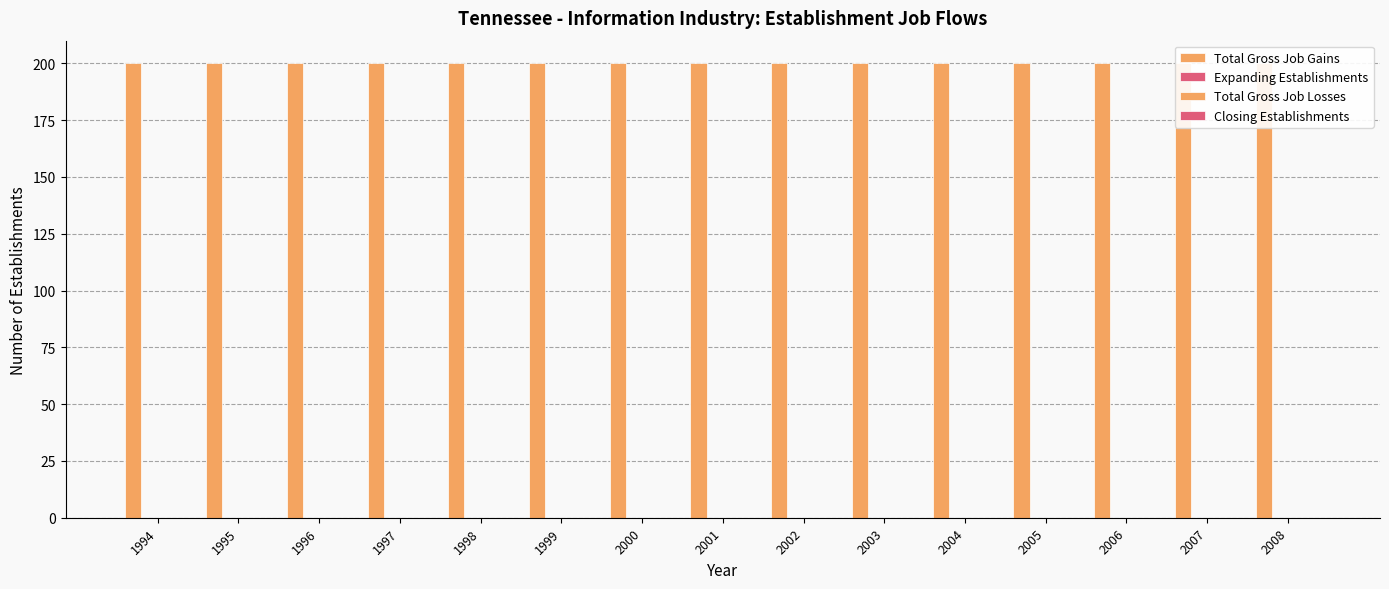

List the labels in order of Total Gross Job Losses value, smallest first.

1994, 1995, 1996, 1997, 1998, 1999, 2000, 2001, 2002, 2003, 2004, 2005, 2006, 2007, 2008